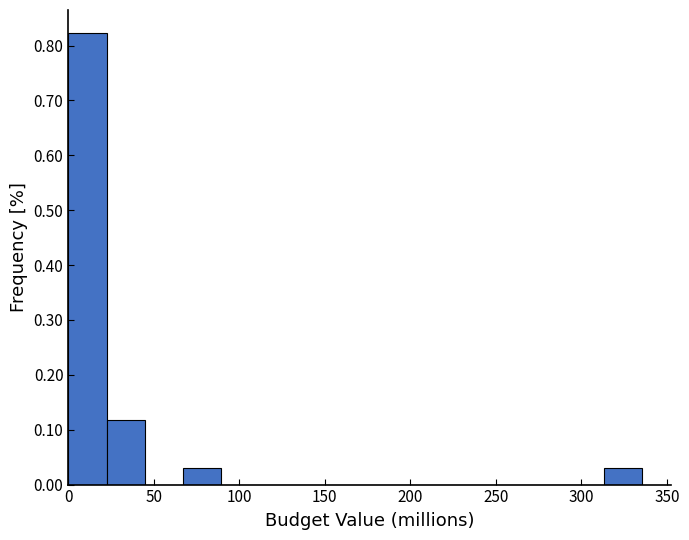

Reading left to right, list every bar in this chart as the range it spans on the x-axis followed by its height. Neither the bar edges nor the heights are printed on the chart, so give them approximately, as read against the axes.

0 to 20: 0.82
20 to 45: 0.12
45 to 65: 0
65 to 90: 0.03
90 to 110: 0
110 to 135: 0
135 to 155: 0
155 to 180: 0
180 to 200: 0
200 to 225: 0
225 to 245: 0
245 to 270: 0
270 to 290: 0
290 to 315: 0
315 to 335: 0.03